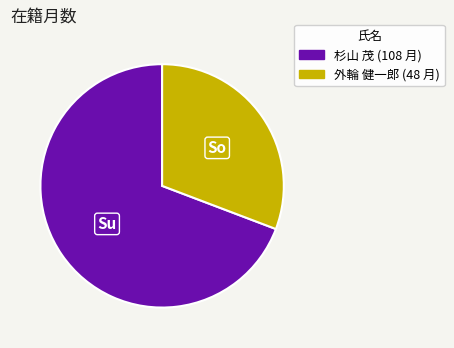

What is the majority slice?

杉山 茂